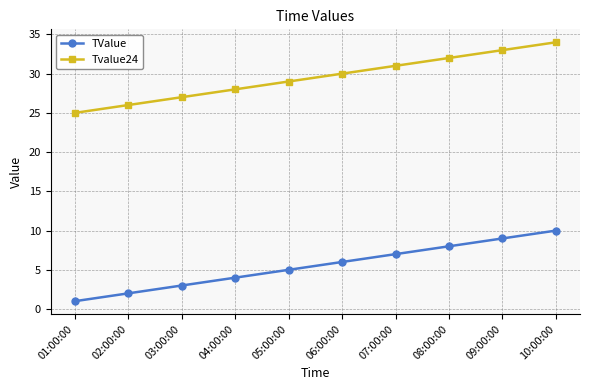

Count the TValue values in the range 3 to 8.

6